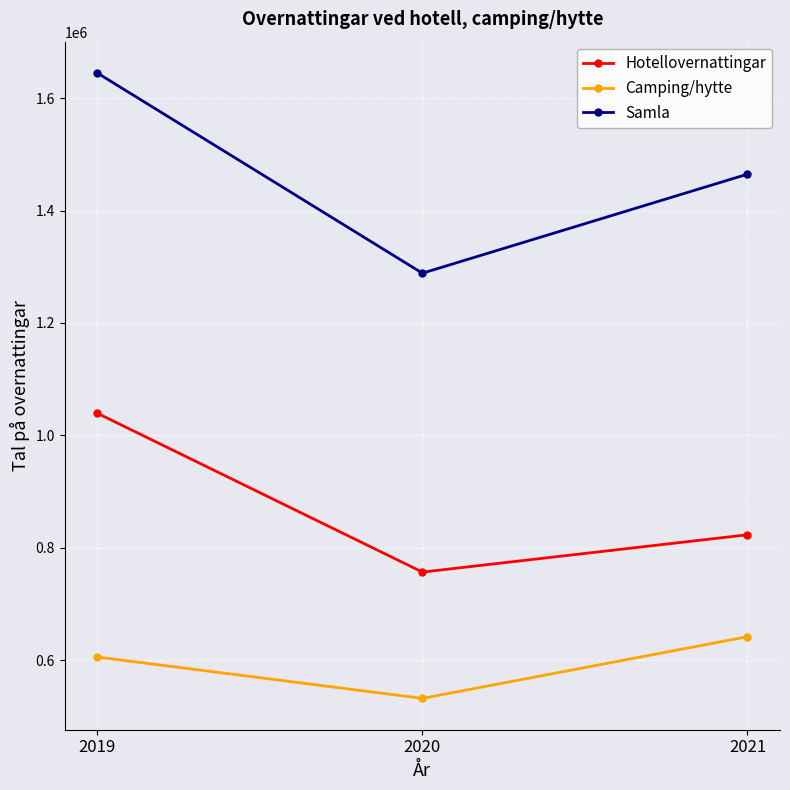

At which category is the sum across all series the highest?

2019